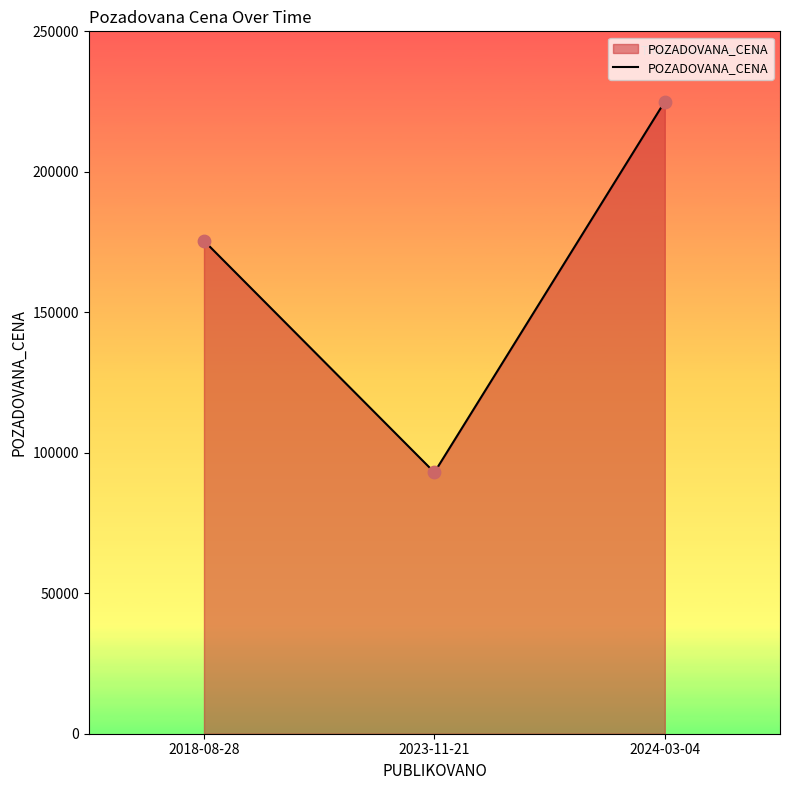

Which has a higher value, 2018-08-28 or 2024-03-04?

2024-03-04